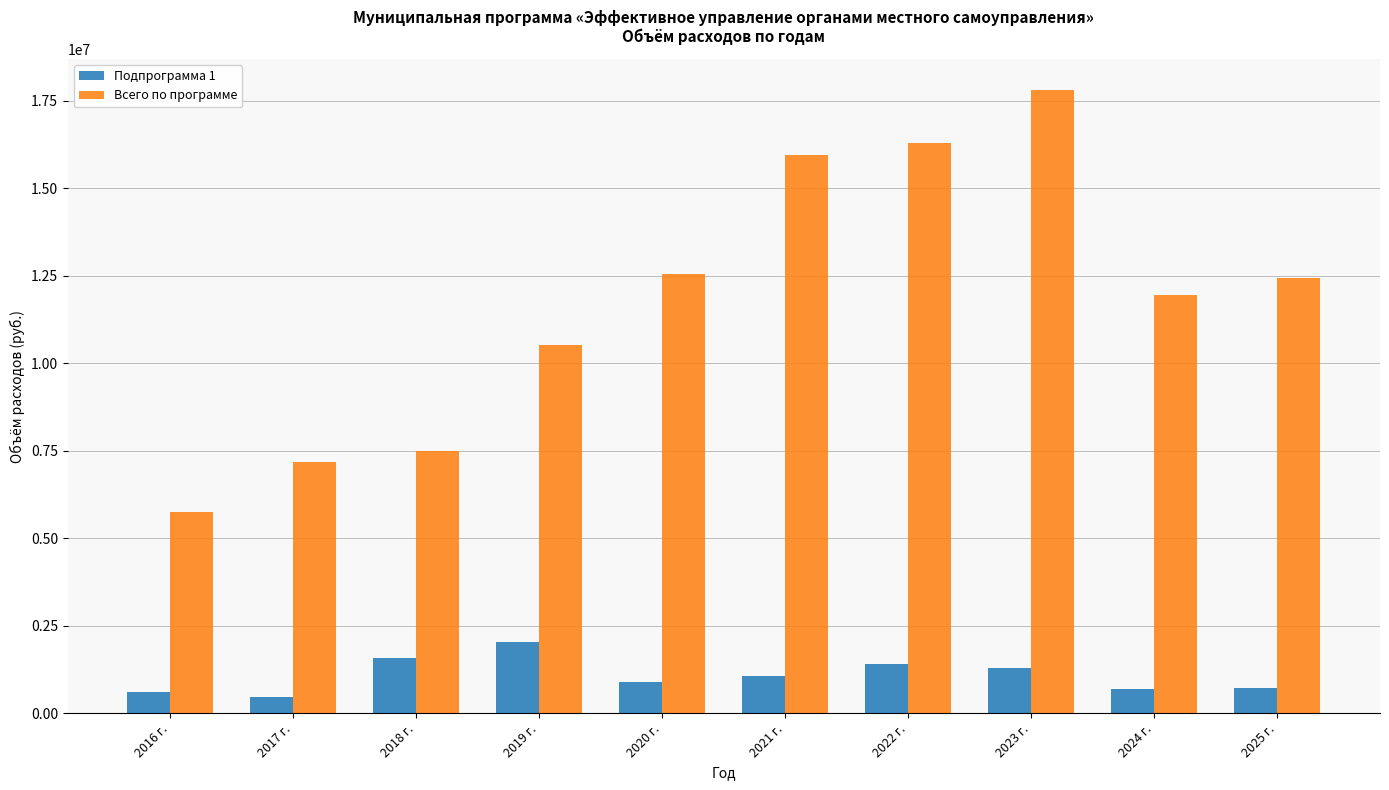

What is the difference between the Всего по программе values at 2022 г. and 2017 г.?

9122462.2